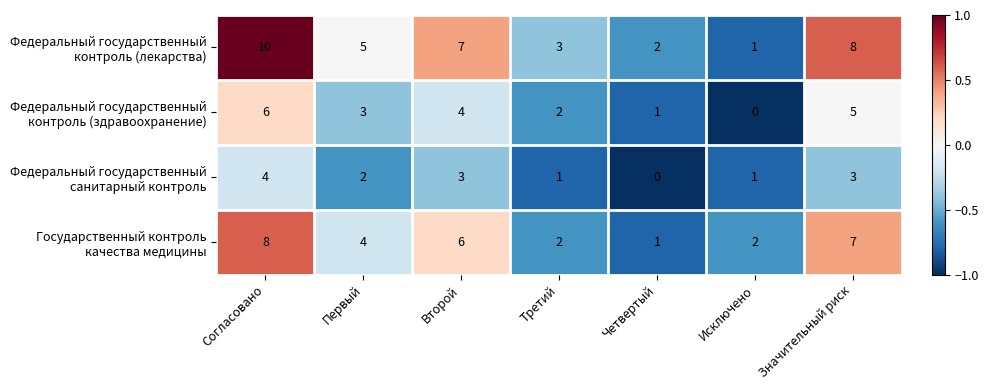

At which category is the sum across all series the highest?

Согласовано